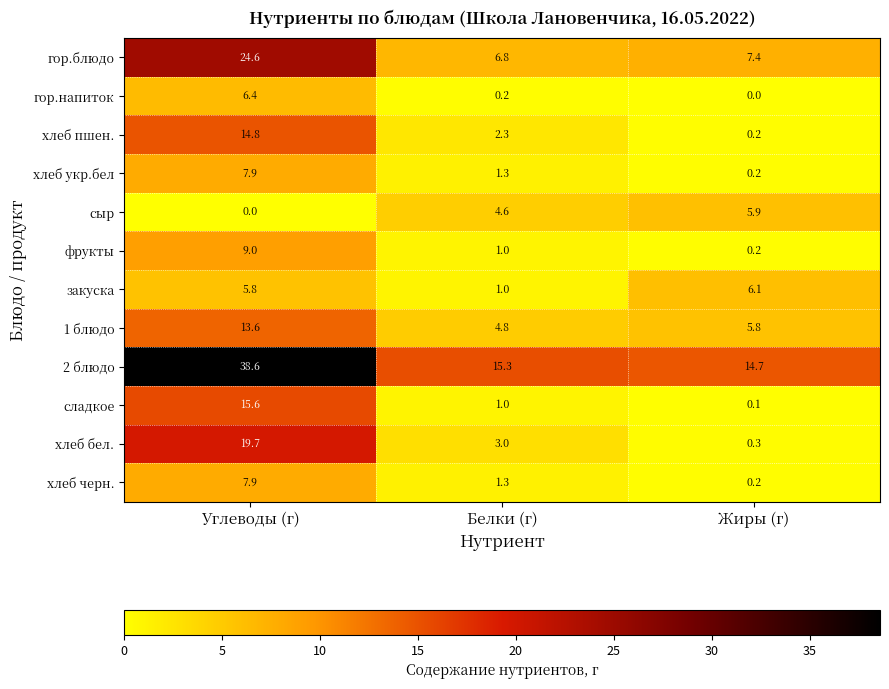

Count the number of data series in this chart.

12